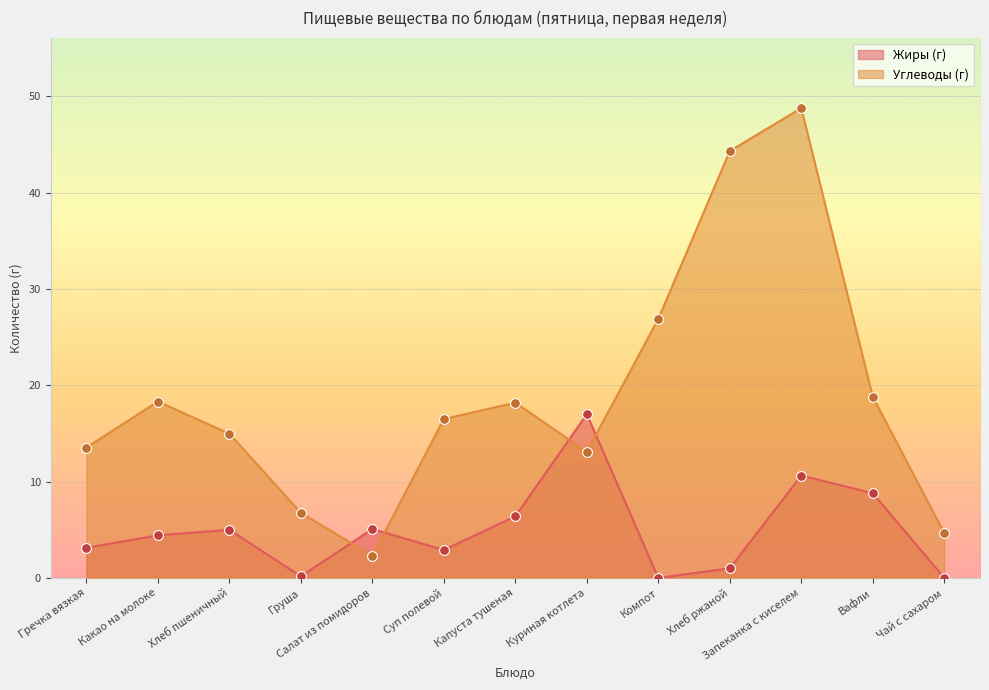

What are all the series names shown in the legend?

Жиры (г), Углеводы (г)